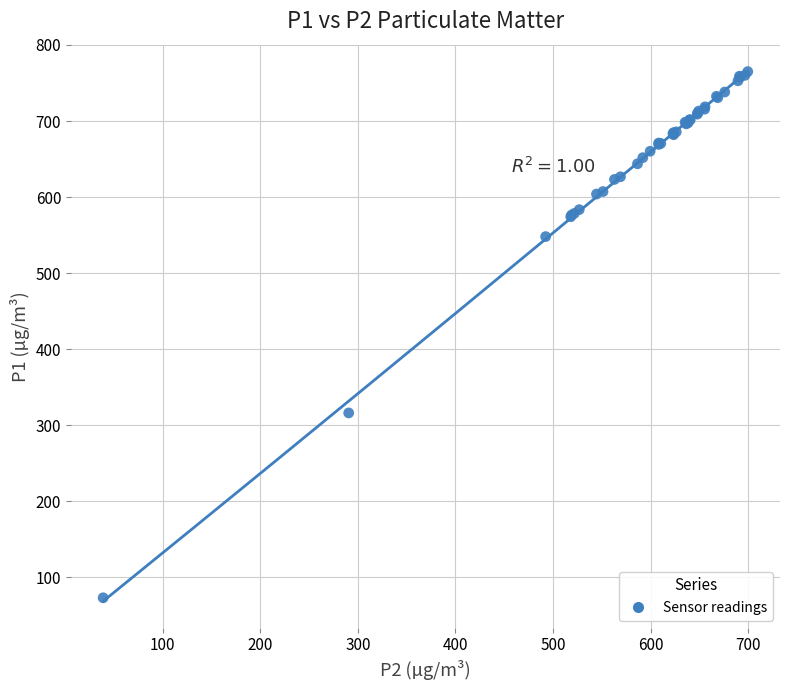

What Y value in the scatter plot is closest to 419?

316.2